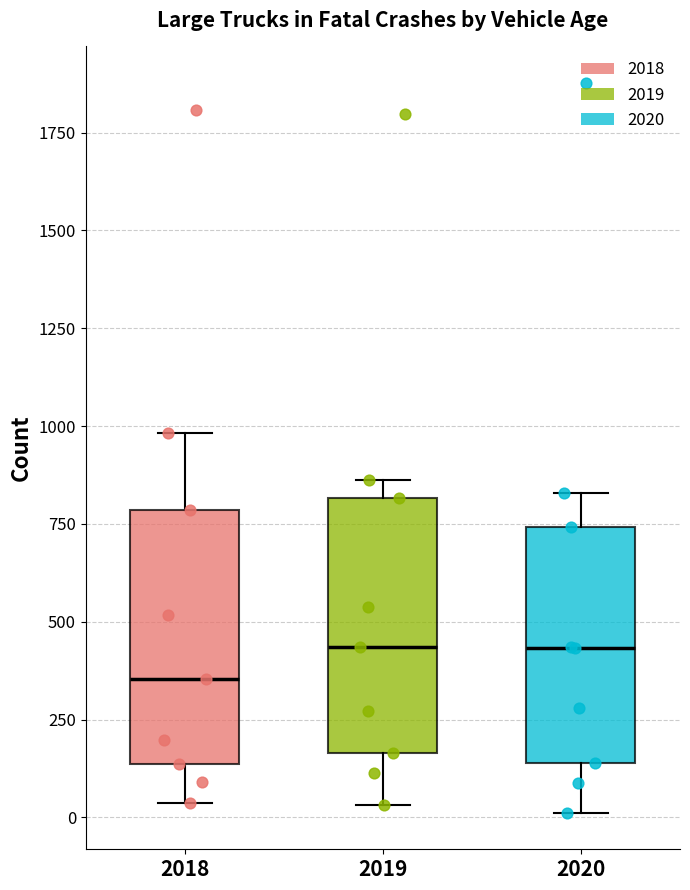

Reading left to right, transcribe this box plot: for each box, give where its median line is, the range the box spans, and where its two whiskers end, as read against the y-axis. The values are not printed on the chart, so give them approximately, as read against the axis.

2018: median 350, box 150 to 800, whiskers 50 to 1000
2019: median 450, box 150 to 800, whiskers 50 to 850
2020: median 450, box 150 to 750, whiskers 0 to 850